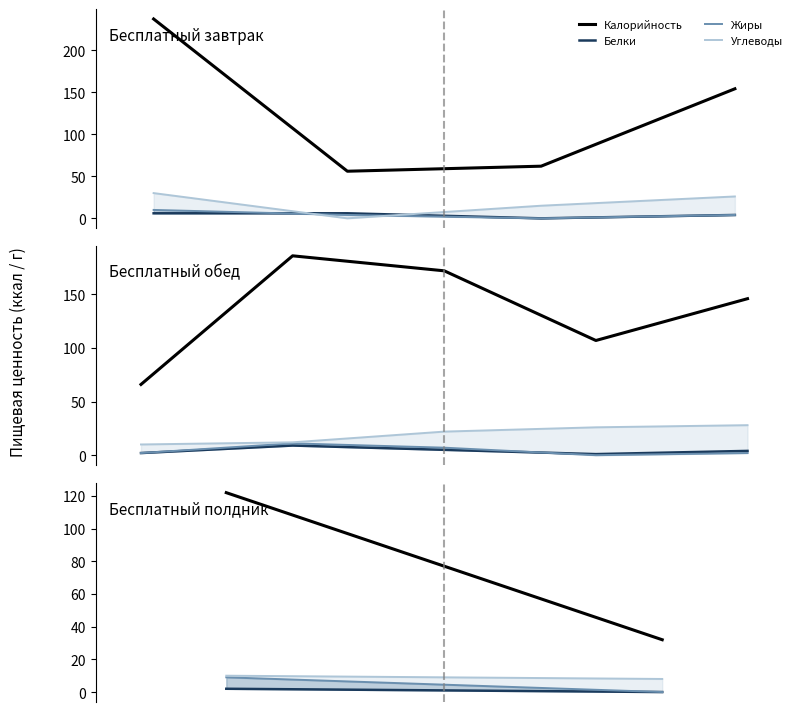

What is the spread (max minus min) of values at 1?

32